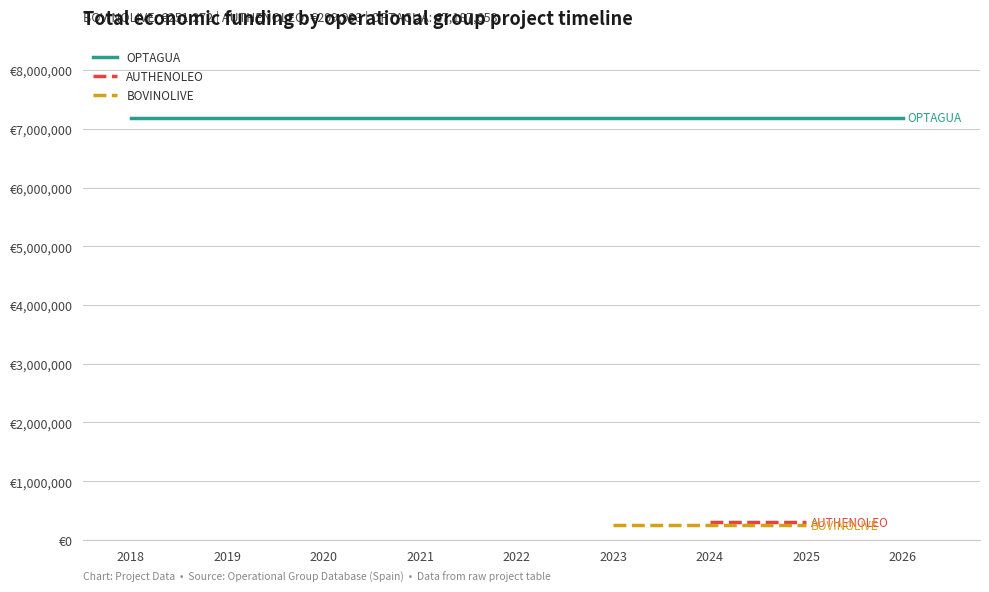

Which category has the highest value in the OPTAGUA series?

2018